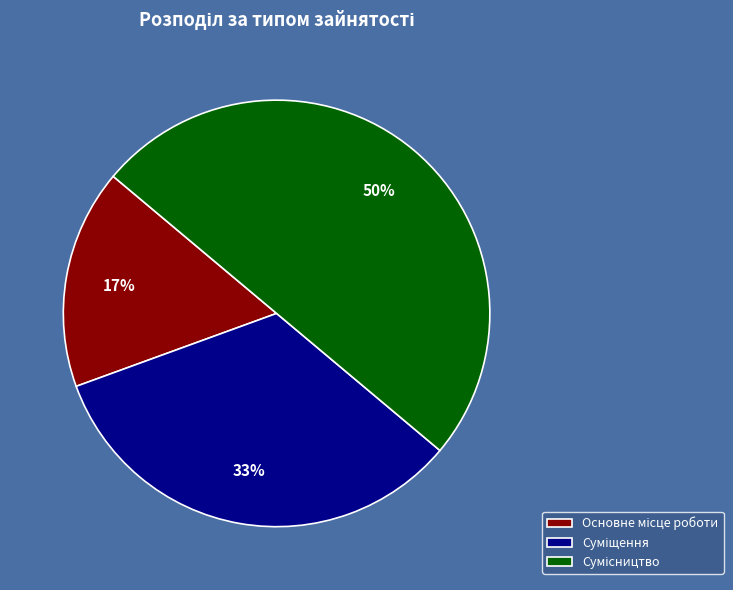

Count the number of slices in the pie.

3